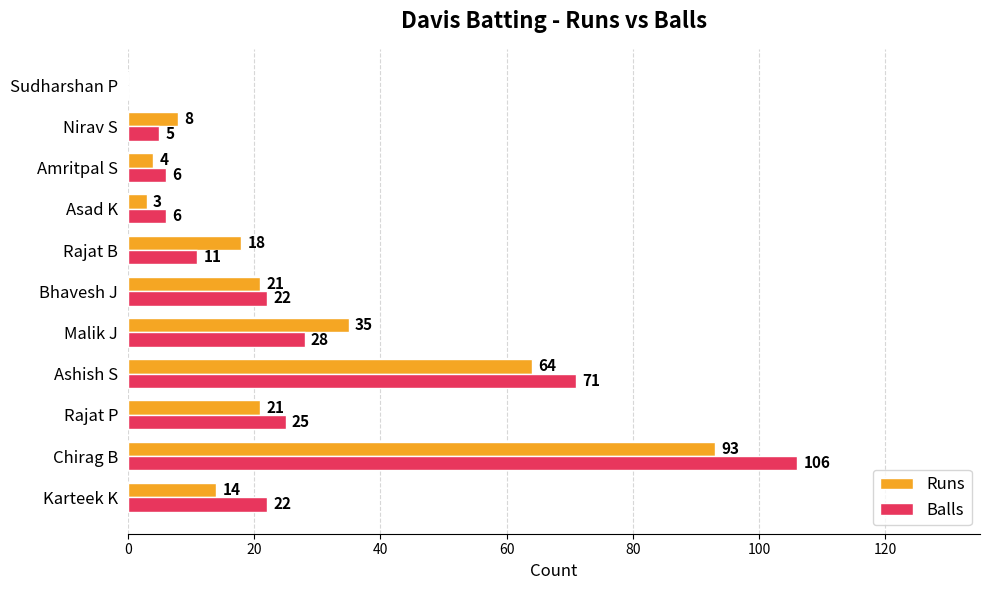

At which category is the sum across all series the highest?

Chirag B